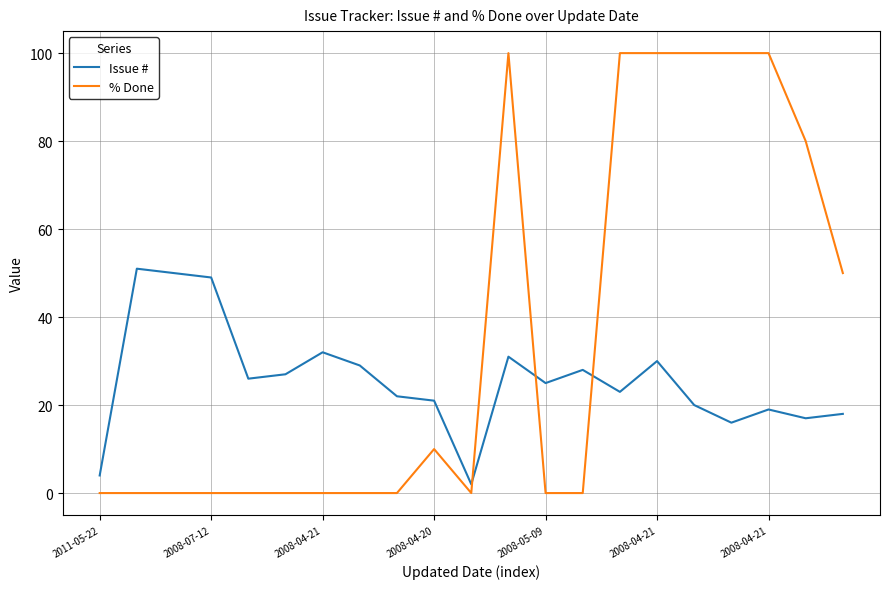

Which series has the largest range (max minus min)?

% Done